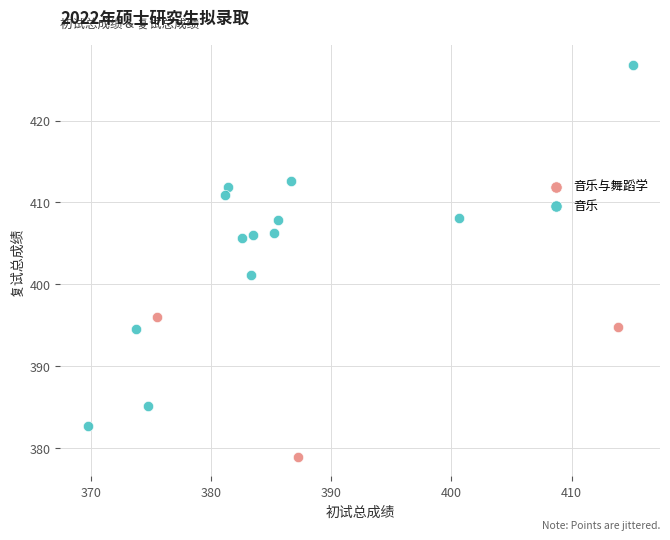

Which series has the largest Y range (max minus min)?

音乐